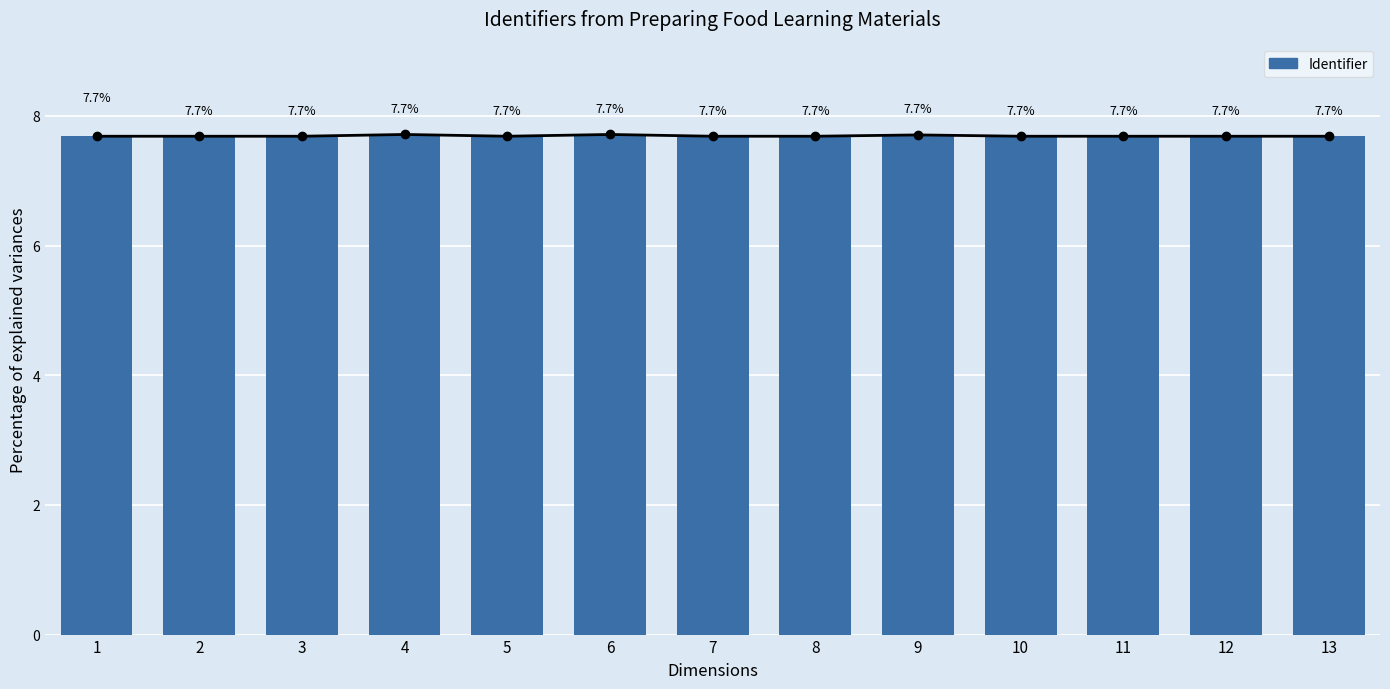

What is the ratio of the value at 6 to the value at 9?

1.0